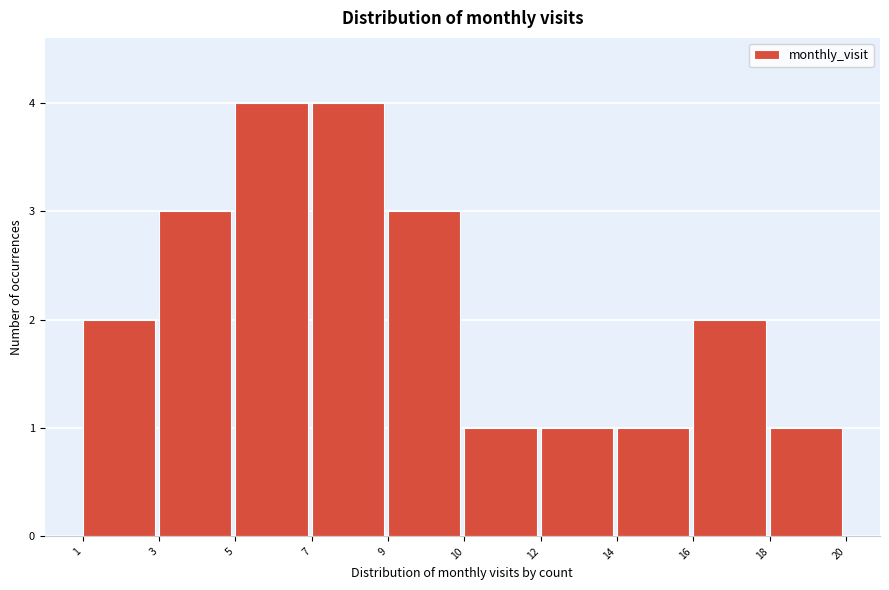

Reading right to left, what are all the values shown in this chart?

18=1	16=2	14=1	12=1	10=1	9=3	7=4	5=4	3=3	1=2